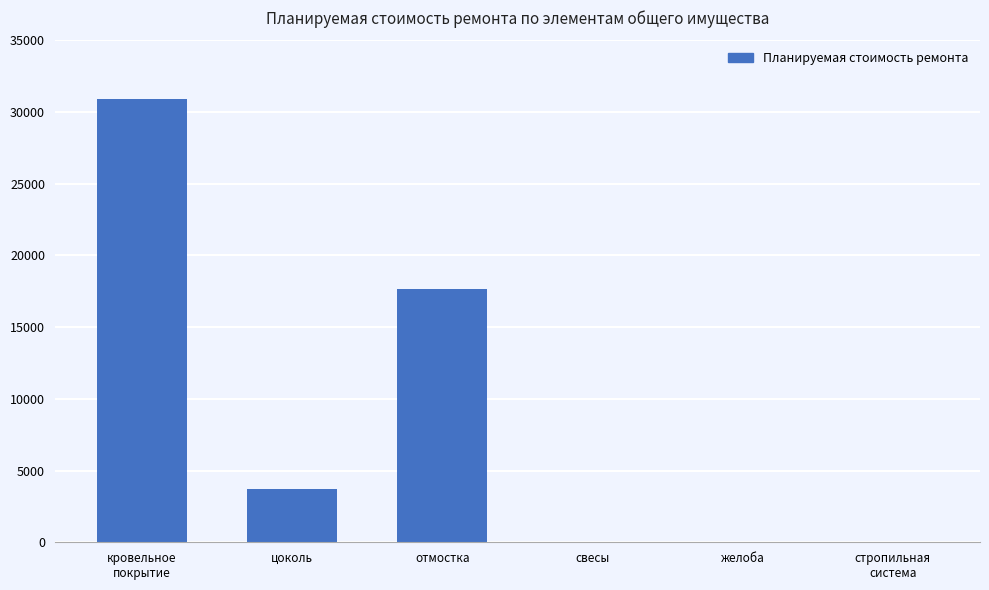

What is the greatest value displayed?

30942.8